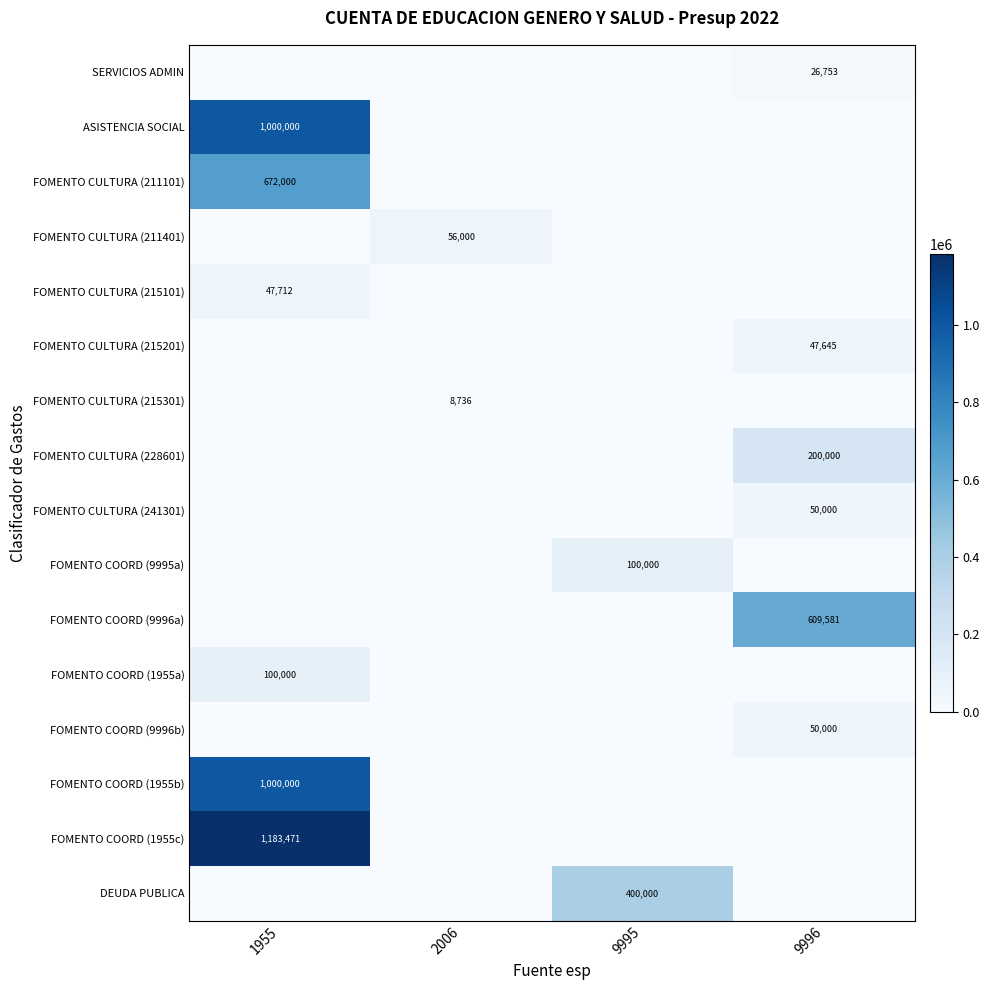

Is the value of FOMENTO COORD (1955b) at 1955 greater than the value of FOMENTO COORD (1955a) at 1955?

Yes